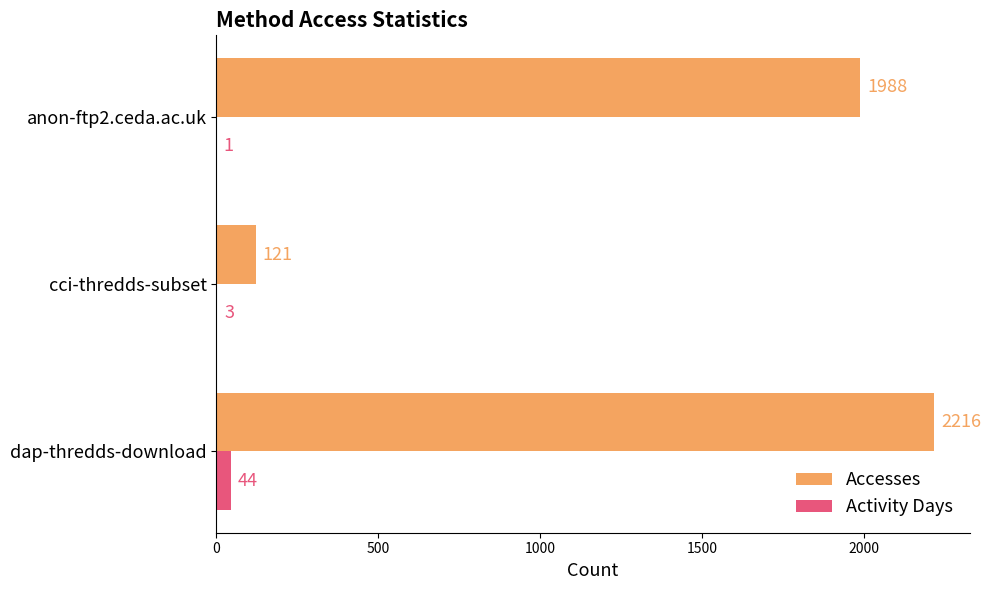

True or false: Accesses has a value of 45 at cci-thredds-subset.

False